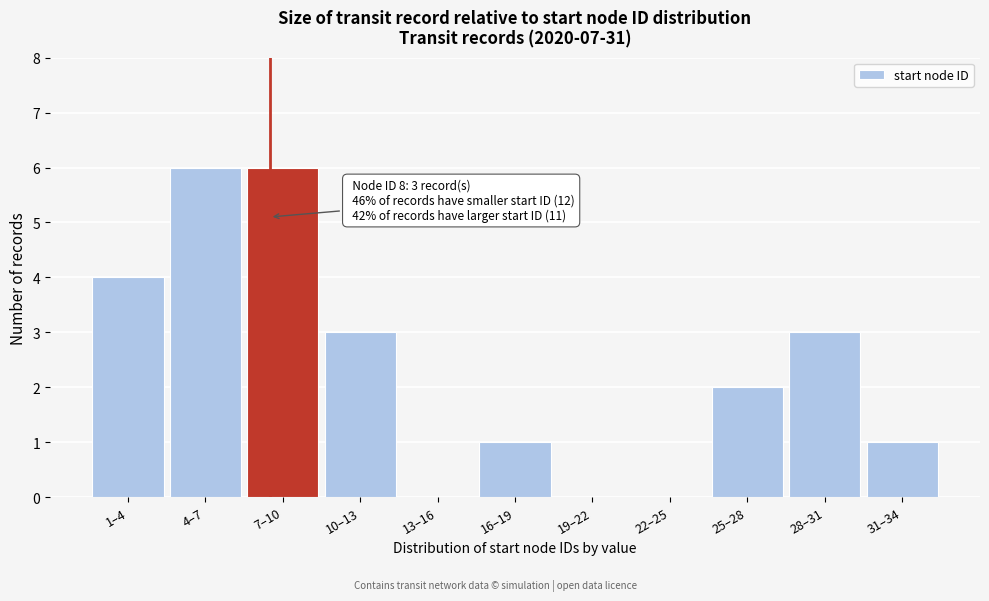

Reading left to right, list all the values displayed in this chart.

1–4=4	4–7=6	7–10=6	10–13=3	13–16=0	16–19=1	19–22=0	22–25=0	25–28=2	28–31=3	31–34=1